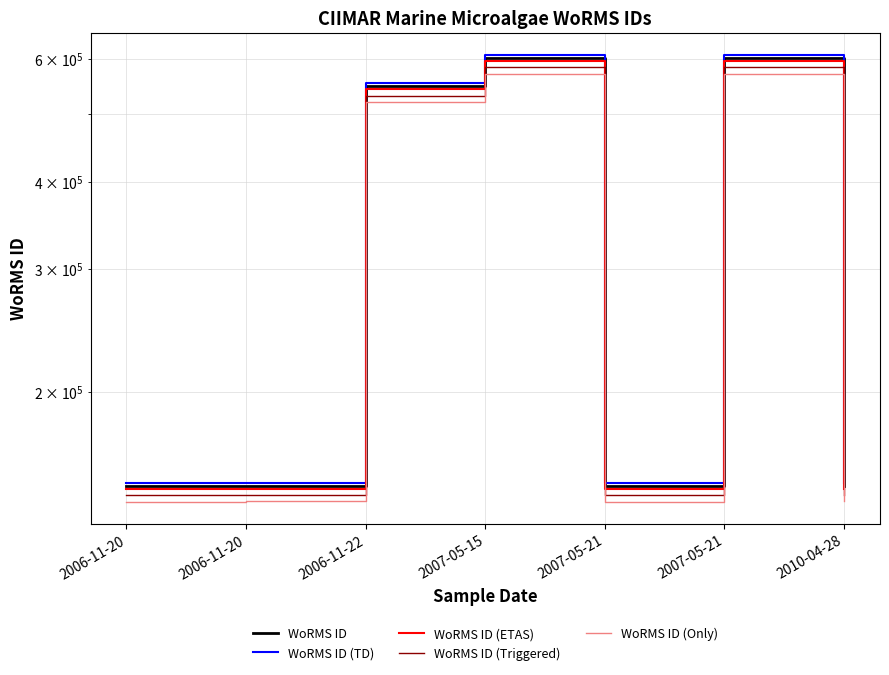

Between 2007-05-21 and 2006-11-20, which is larger?

2006-11-20